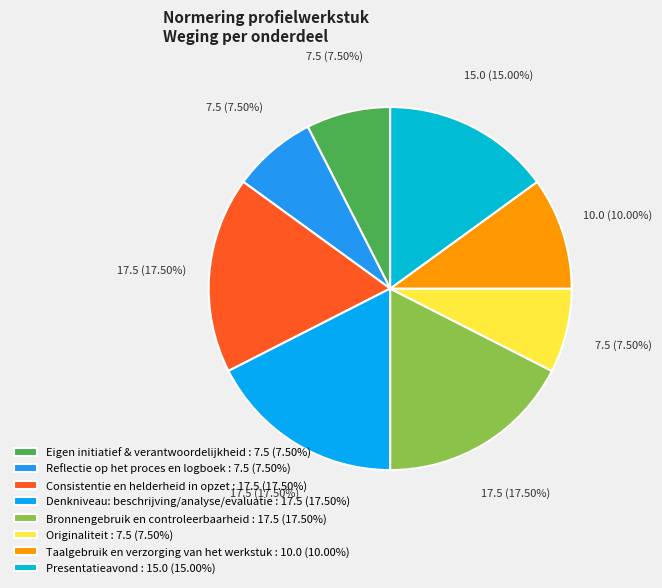

To the nearest percent, what percentage of the pie is Originaliteit?

8%